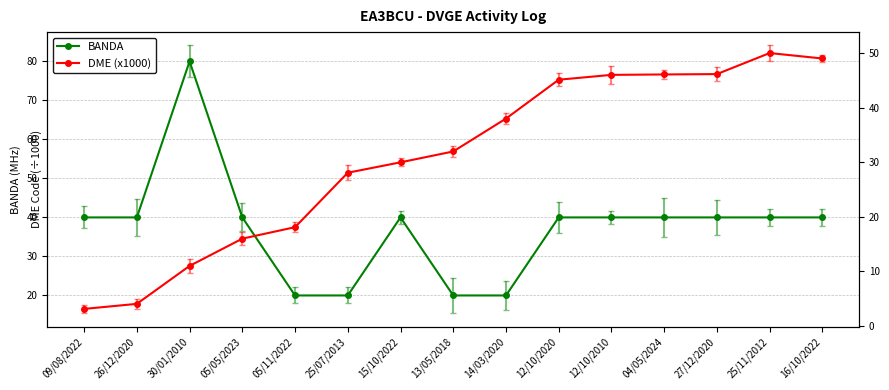

Is the value of DME (x1000) at 05/05/2023 greater than the value of BANDA at 14/03/2020?

No